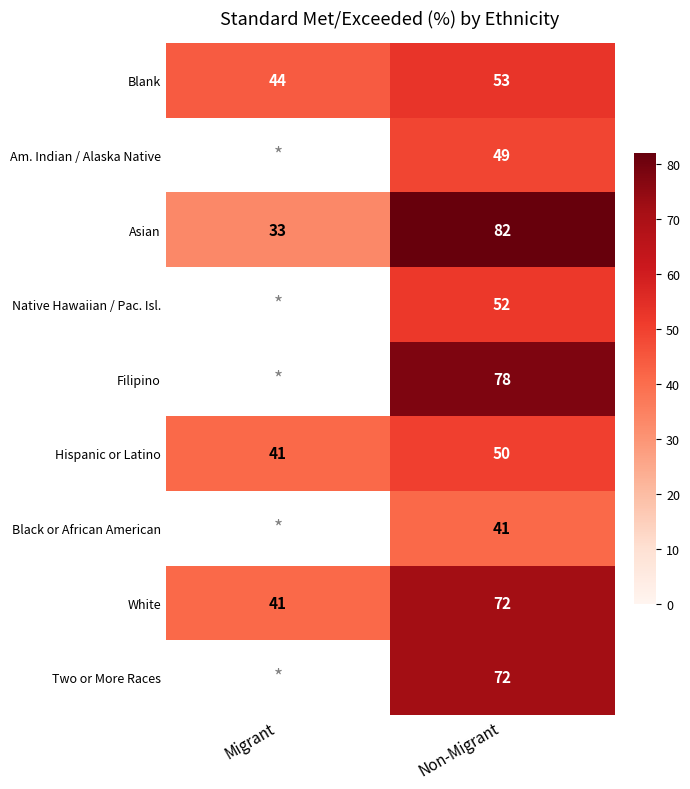

What is the total value across all series at Non-Migrant?

549